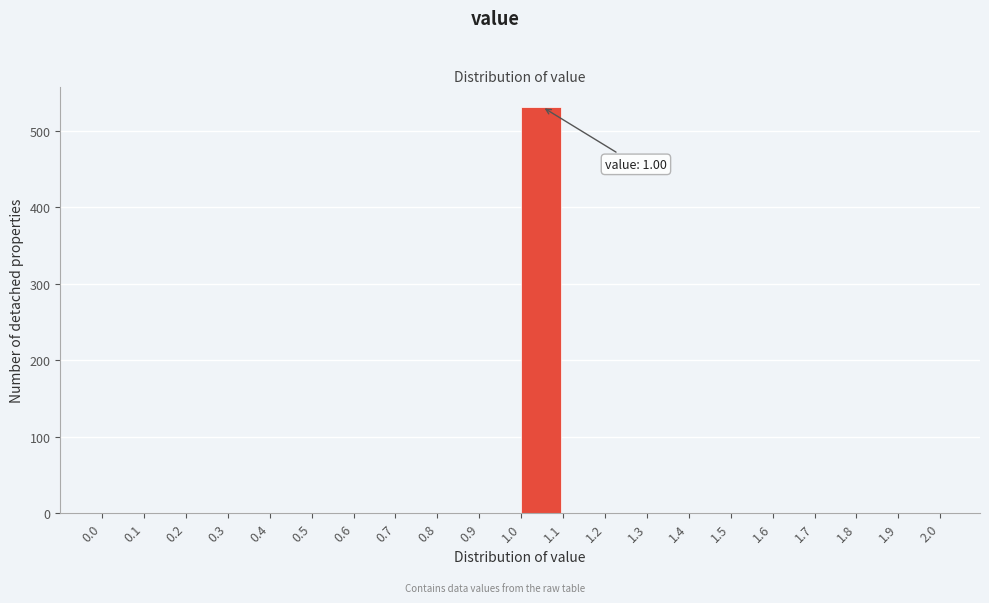

Which range on the x-axis has the tallest bar?

1.0 to 1.1